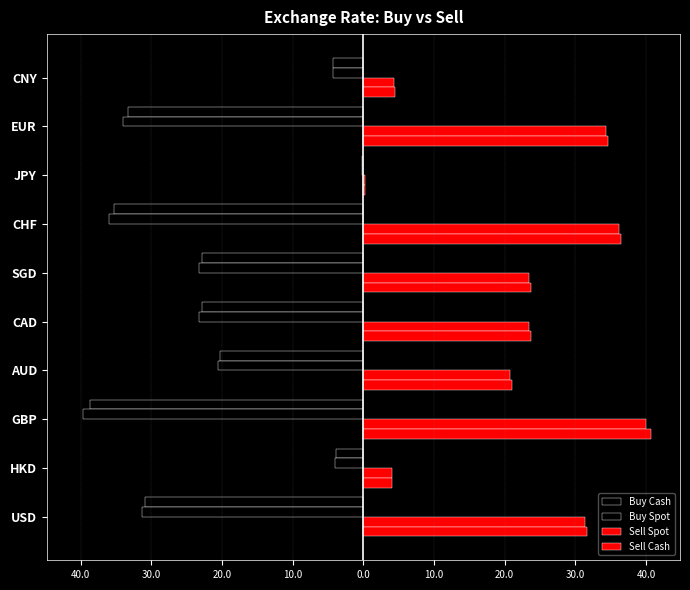

What is the sum of all Buy Spot values?

-216.4